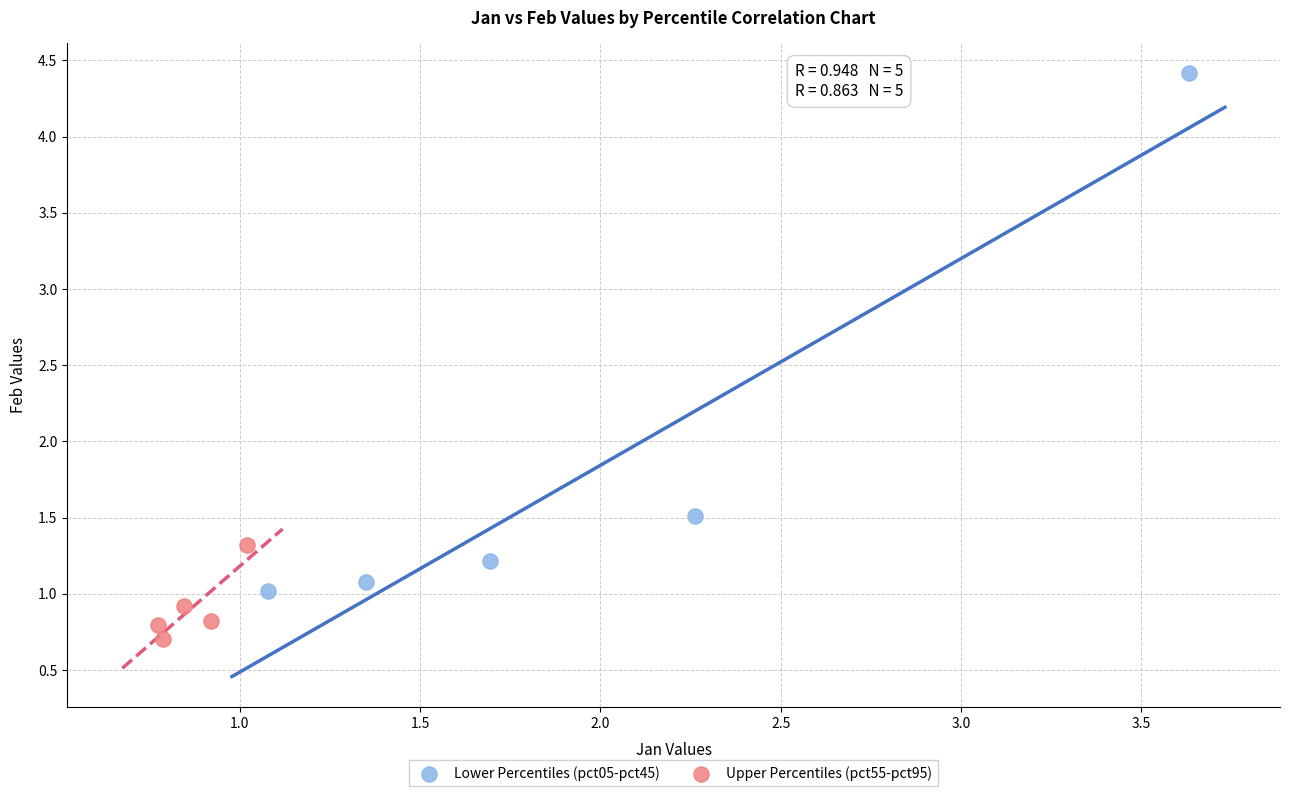

Which series contains the lowest Y value?

Upper Percentiles (pct55-pct95)